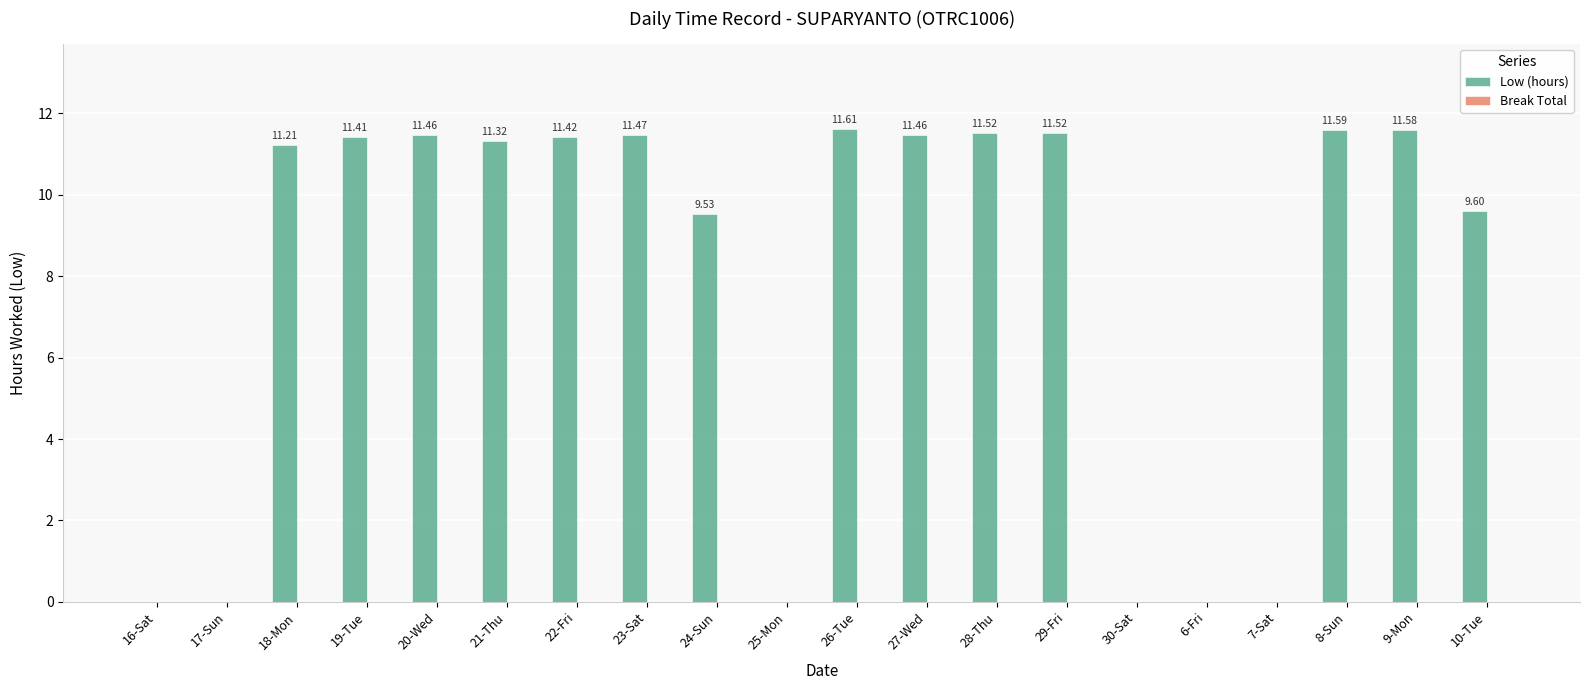

What is the sum of the values at 10-Tue and 27-Wed?

21.1